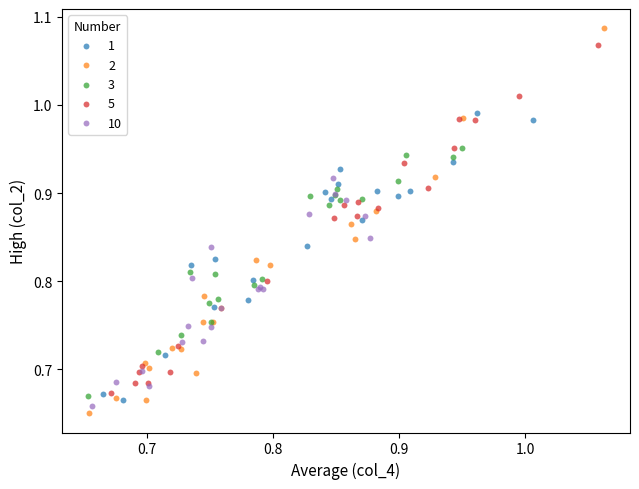

What are all the series names shown in the legend?

1, 2, 3, 5, 10